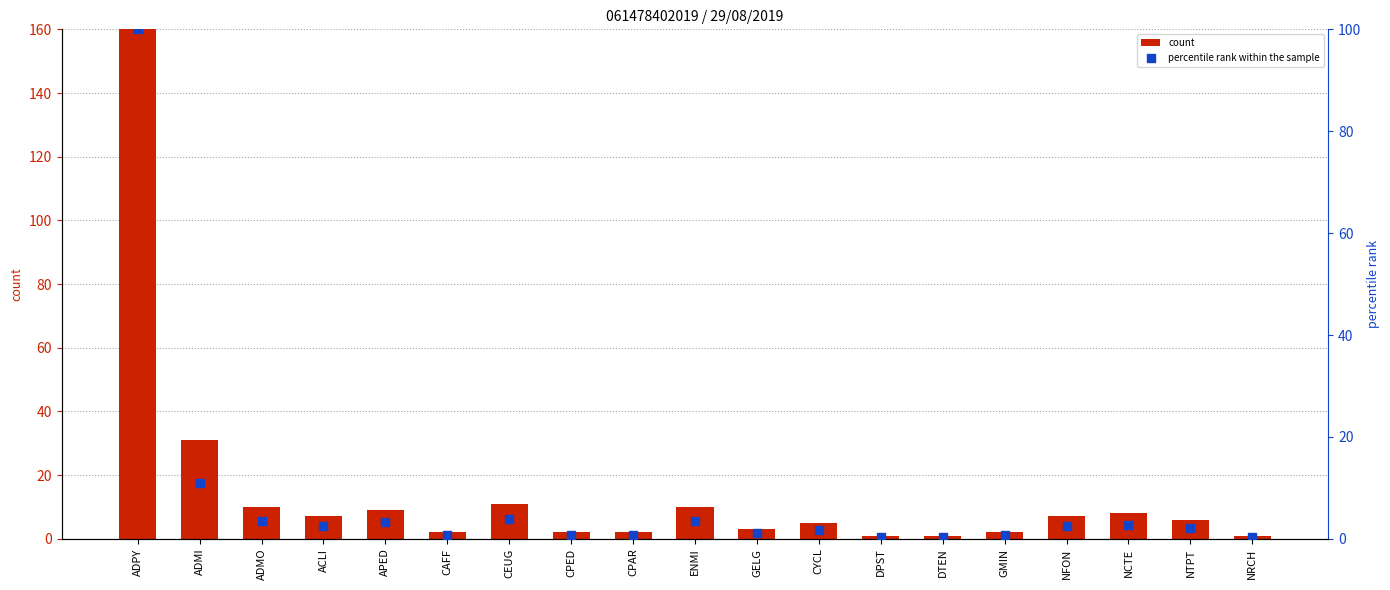

At which category is the sum across all series the highest?

ADPY